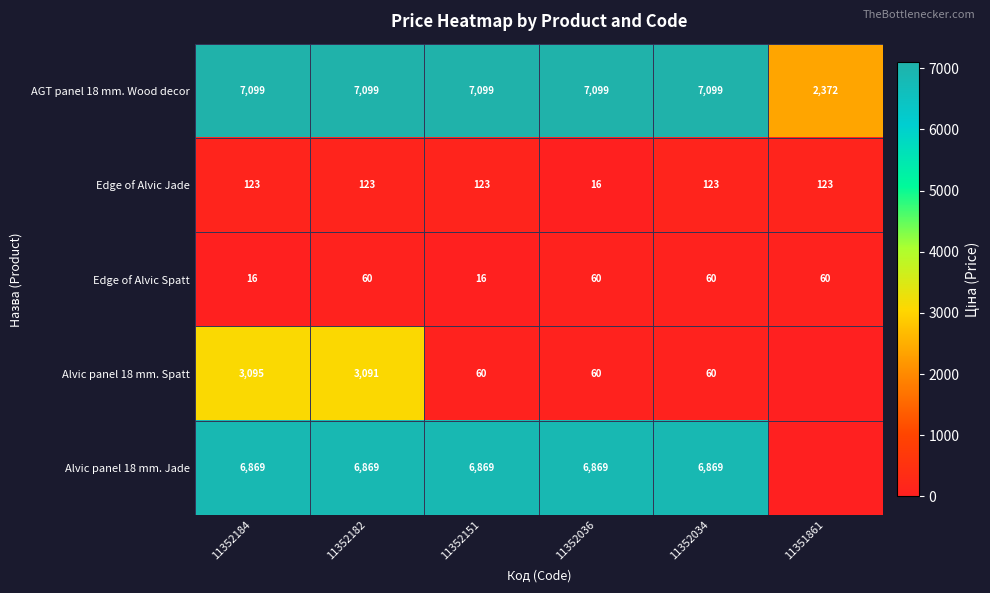

How many data points does each series have?

6